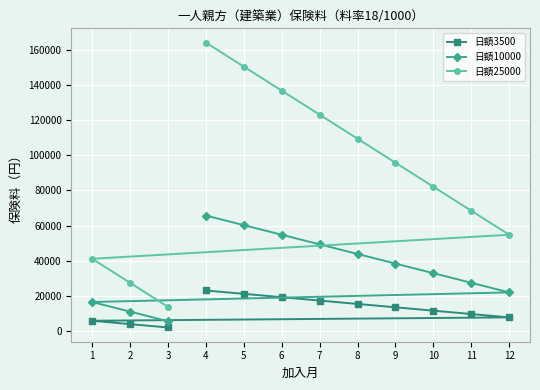

The 日額3500 series shows 9578 at 11. True or false?

True